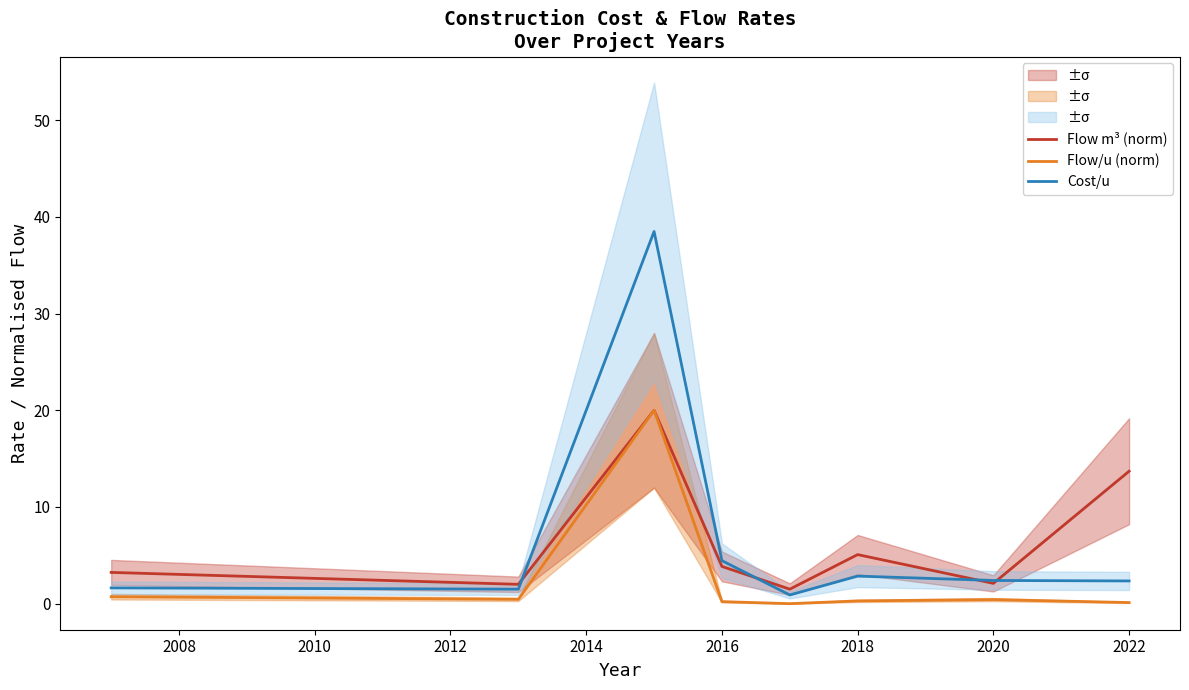

What is the value of the Cost/u point at the 7th from the left?

2.4